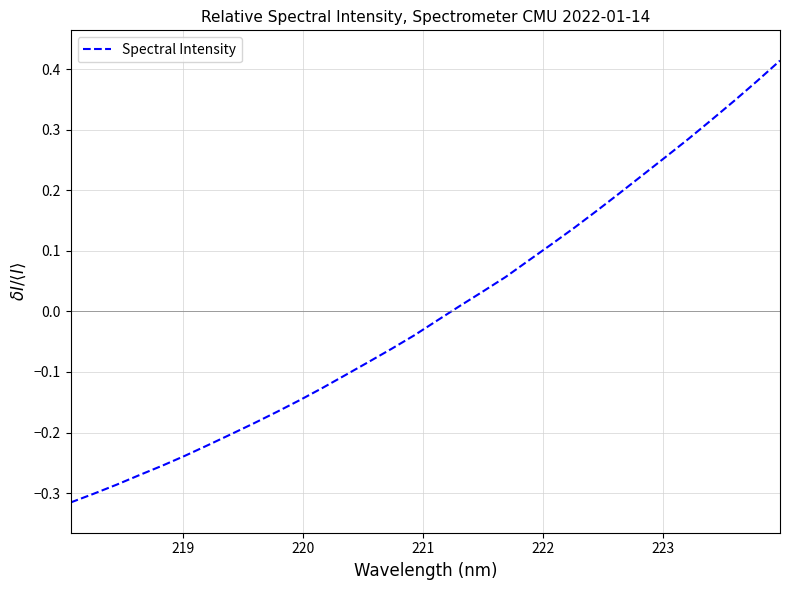

Reading left to right, what are all the values shown in this chart?

-0.3	-0.3	-0.3	-0.3	-0.3	-0.2	-0.2	-0.2	-0.2	-0.2	-0.1	-0.1	-0.1	-0.1	-0.1	-0.0	-0.0	0.0	0.0	0.1	0.1	0.1	0.1	0.2	0.2	0.2	0.3	0.3	0.3	0.3	0.4	0.4